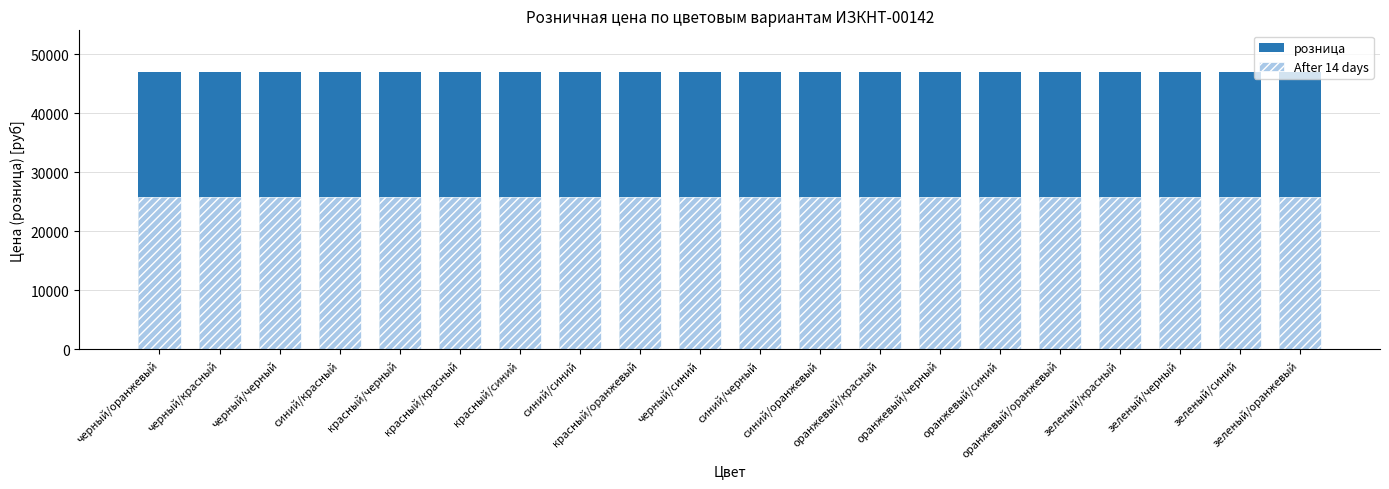

How many bars are there in each group?

2